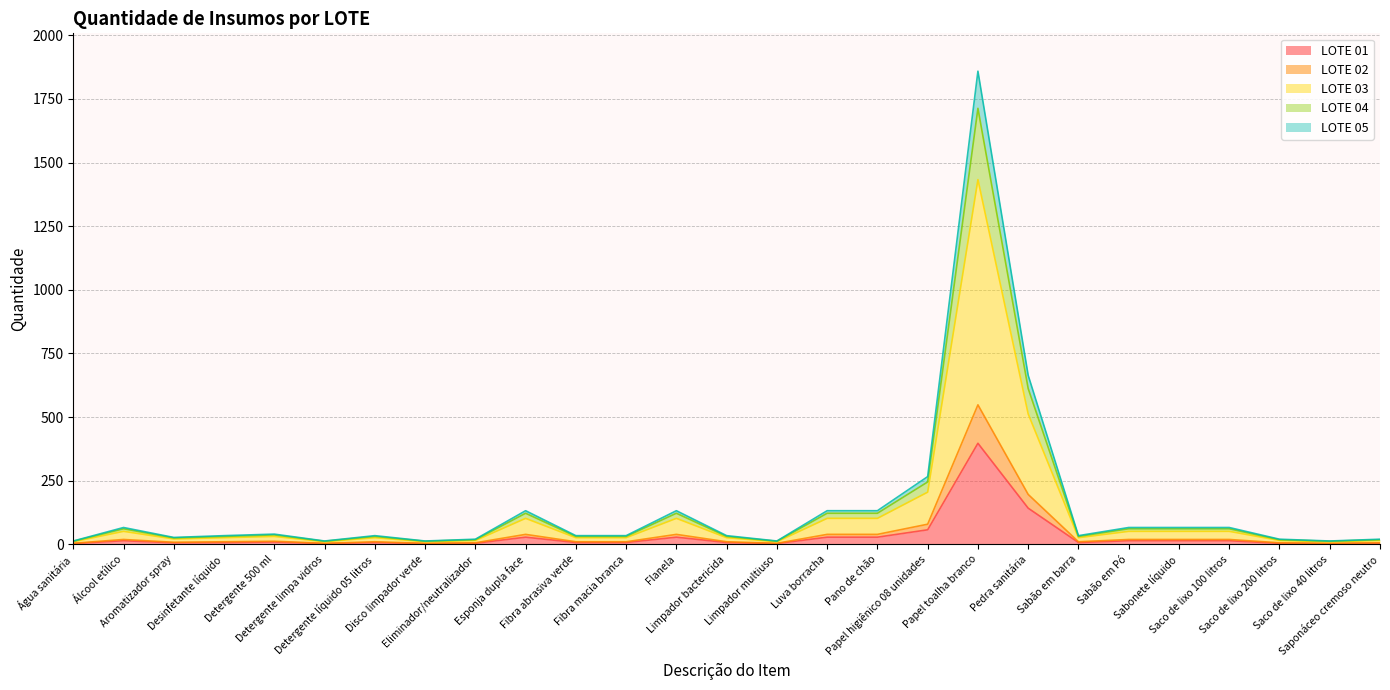

At which category does LOTE 05 reach its first local valley?

Aromatizador spray